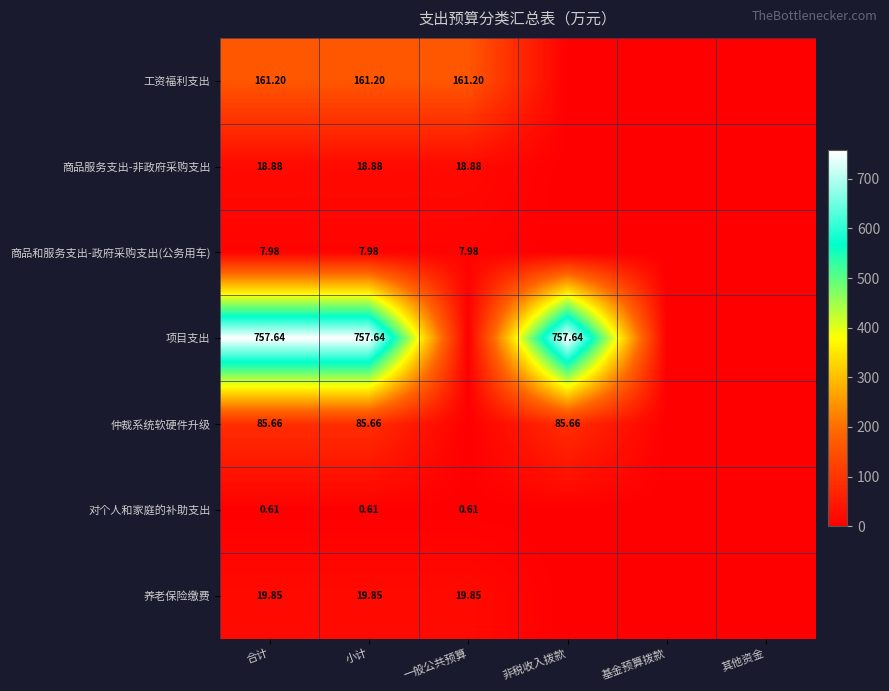

The 对个人和家庭的补助支出 series shows 0.6 at 小计. True or false?

True